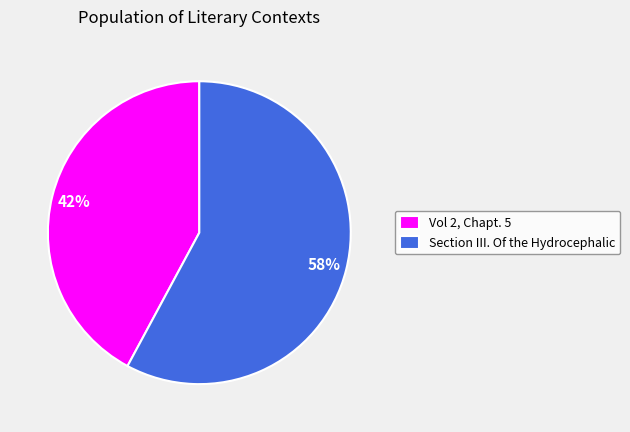

Is it true that Vol 2, Chapt. 5 is 42% of the pie?

True